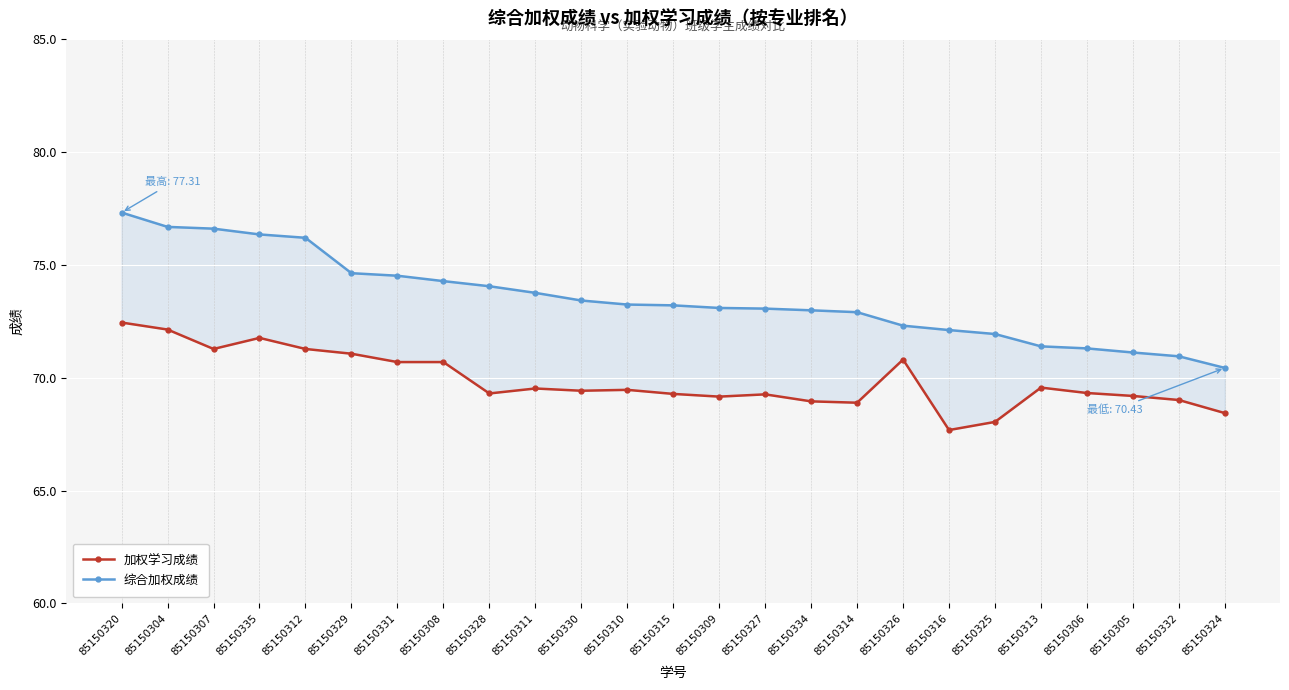

What is the difference between the 加权学习成绩 values at 85150311 and 85150327?

0.3